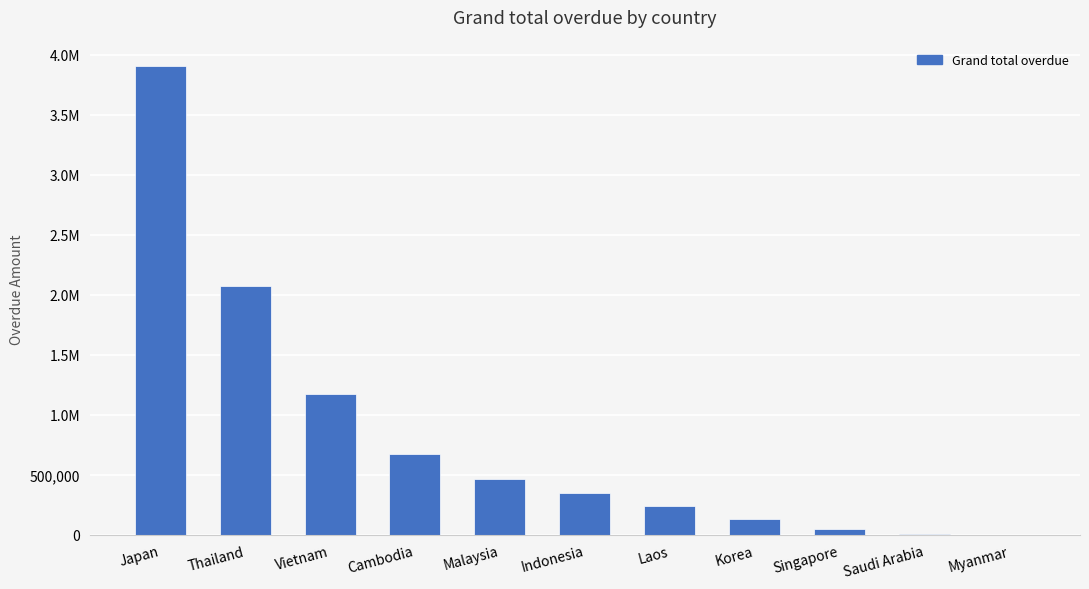

What is the label of the 9th bar from the right?

Vietnam